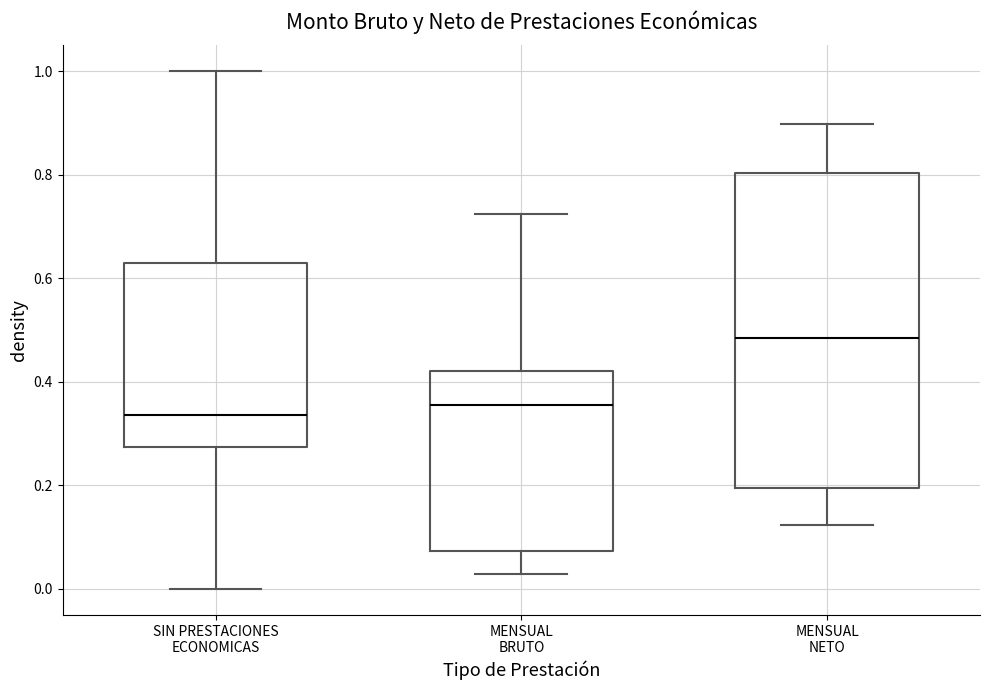

Where is the upper edge of the box for SIN PRESTACIONES ECONOMICAS on the y-axis? The values are not printed on the chart, so give them approximately, as read against the axis.

0.64